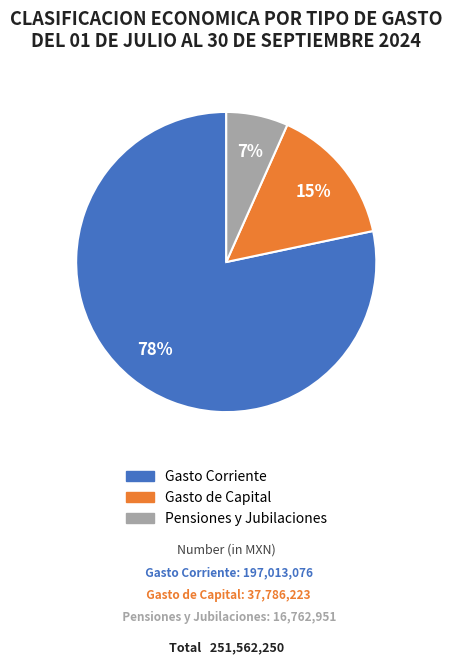

To the nearest percent, what is the average slice percentage?

33%